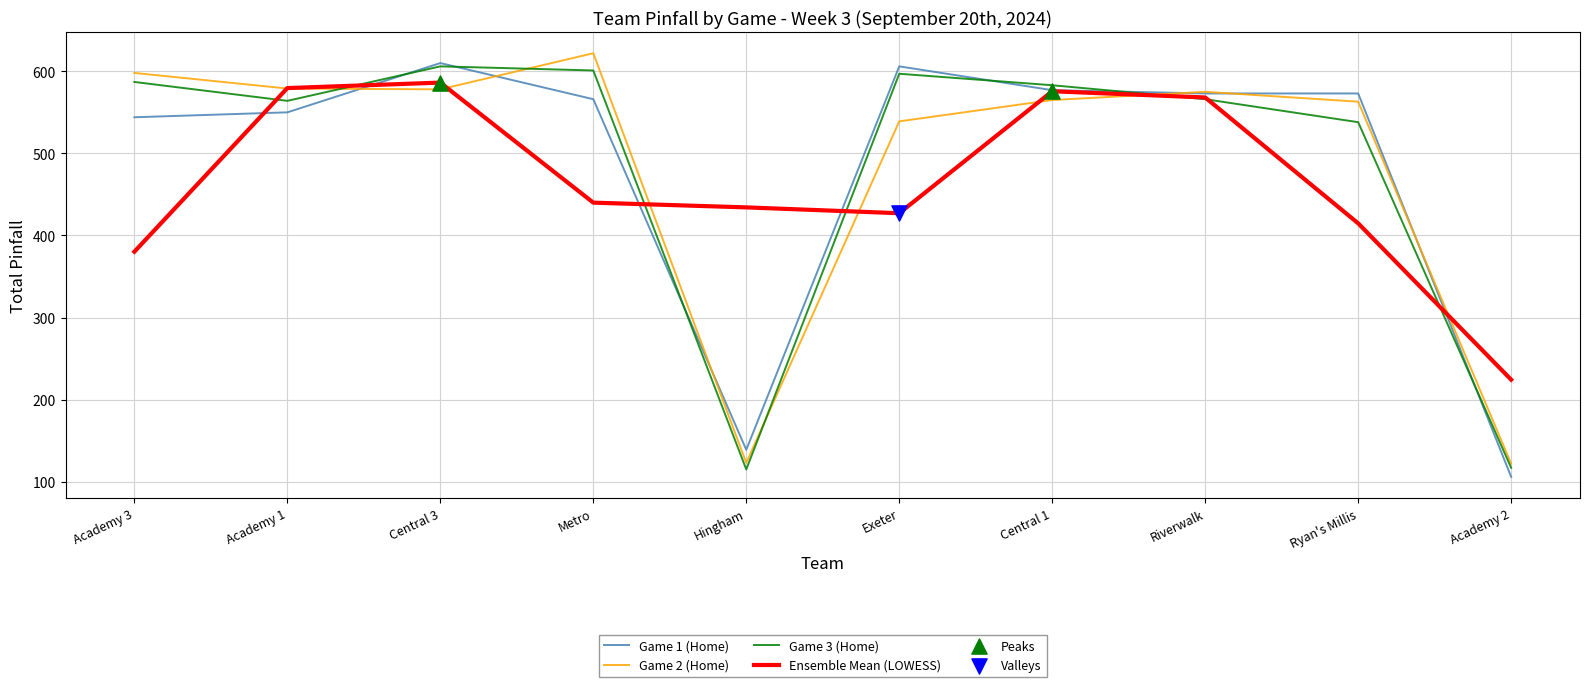

Is the value of Game 3 (Home) at Metro greater than the value of Game 1 (Home) at Exeter?

No